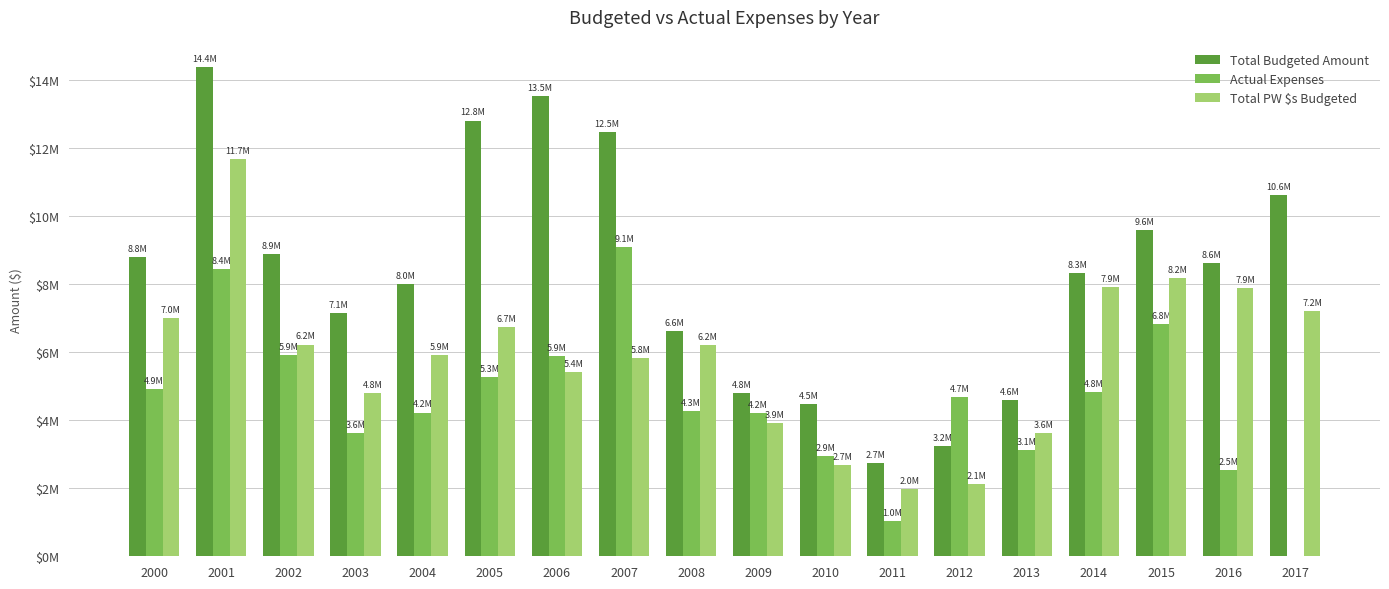

Reading right to left, transcribe all the data shown in this chart.

Total Budgeted Amount: 2017=10611972.0	2016=8620536.0	2015=9590592.0	2014=8312393.0	2013=4594067.0	2012=3244541.0	2011=2729081.0	2010=4477040.0	2009=4786697.0	2008=6617847.0	2007=12465980.0	2006=13522753.0	2005=12793700.0	2004=7992000.0	2003=7137000.0	2002=8886700.0	2001=14369750.0	2000=8786500.0
Actual Expenses: 2017=0.0	2016=2526988.5	2015=6820406.5	2014=4823505.4	2013=3118445.0	2012=4683161.0	2011=1037264.0	2010=2933440.0	2009=4193115.0	2008=4256836.0	2007=9092825.0	2006=5878361.0	2005=5270446.0	2004=4219797.0	2003=3624848.0	2002=5909385.0	2001=8445860.0	2000=4902380.0
Total PW $s Budgeted: 2017=7211972.0	2016=7880443.0	2015=8175592.0	2014=7917393.0	2013=3624067.0	2012=2124941.0	2011=1978681.0	2010=2677040.0	2009=3911697.0	2008=6192847.0	2007=5809000.0	2006=5400000.0	2005=6726700.0	2004=5902000.0	2003=4782000.0	2002=6216500.0	2001=11656500.0	2000=6996500.0